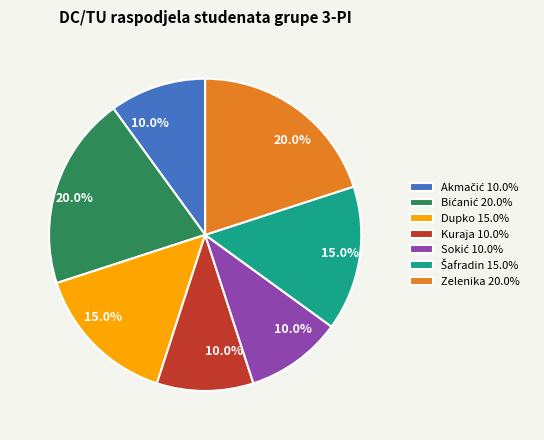

How many slices are in this pie chart?

7